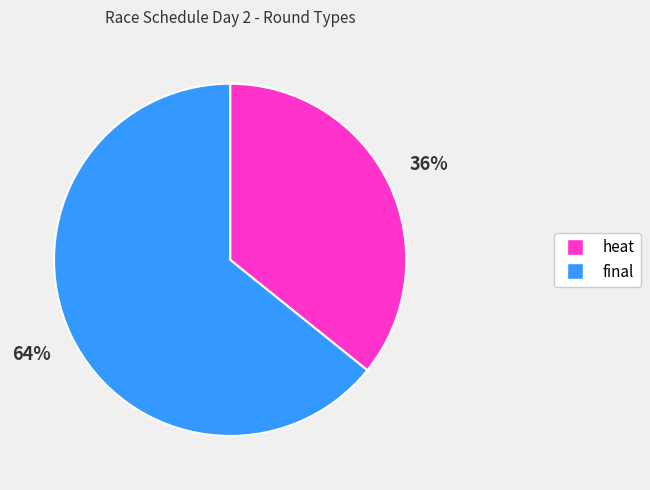

How many slices are in this pie chart?

2